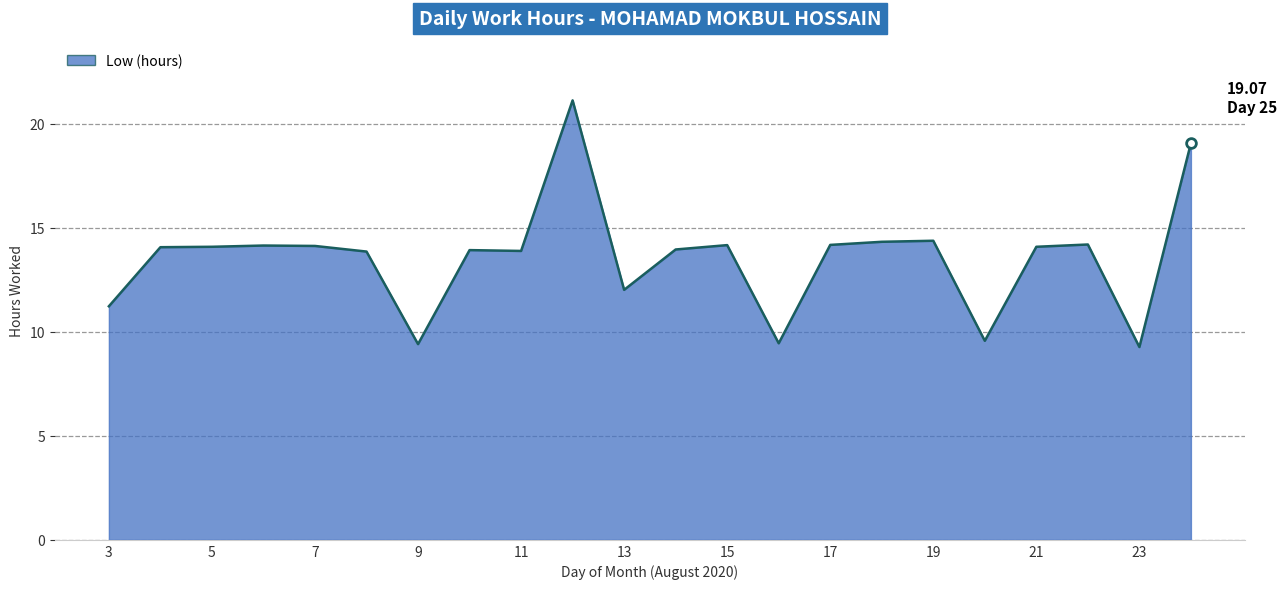

What is the maximum value shown in the chart?

21.1